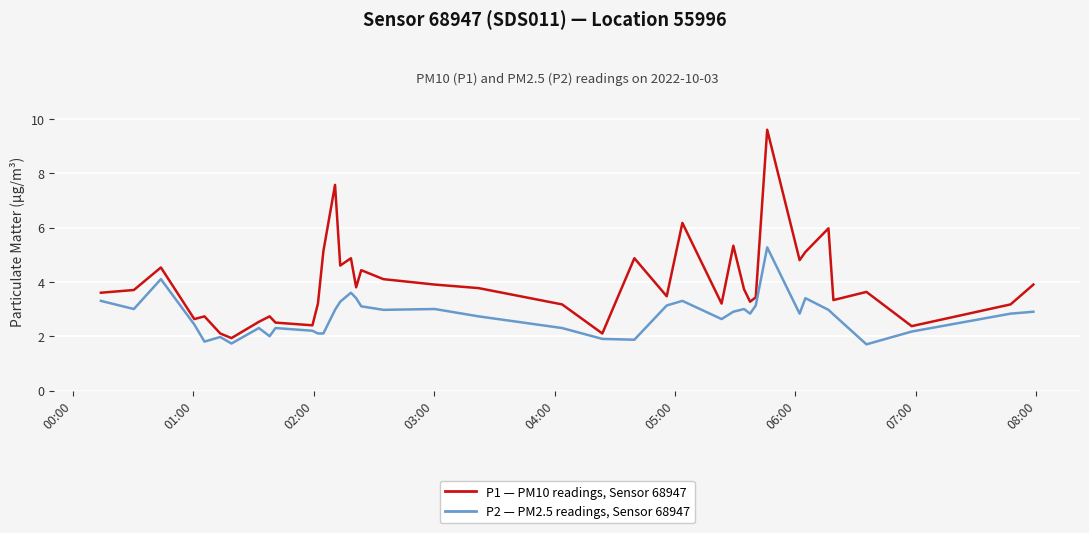

What is the smallest value displayed?

1.7